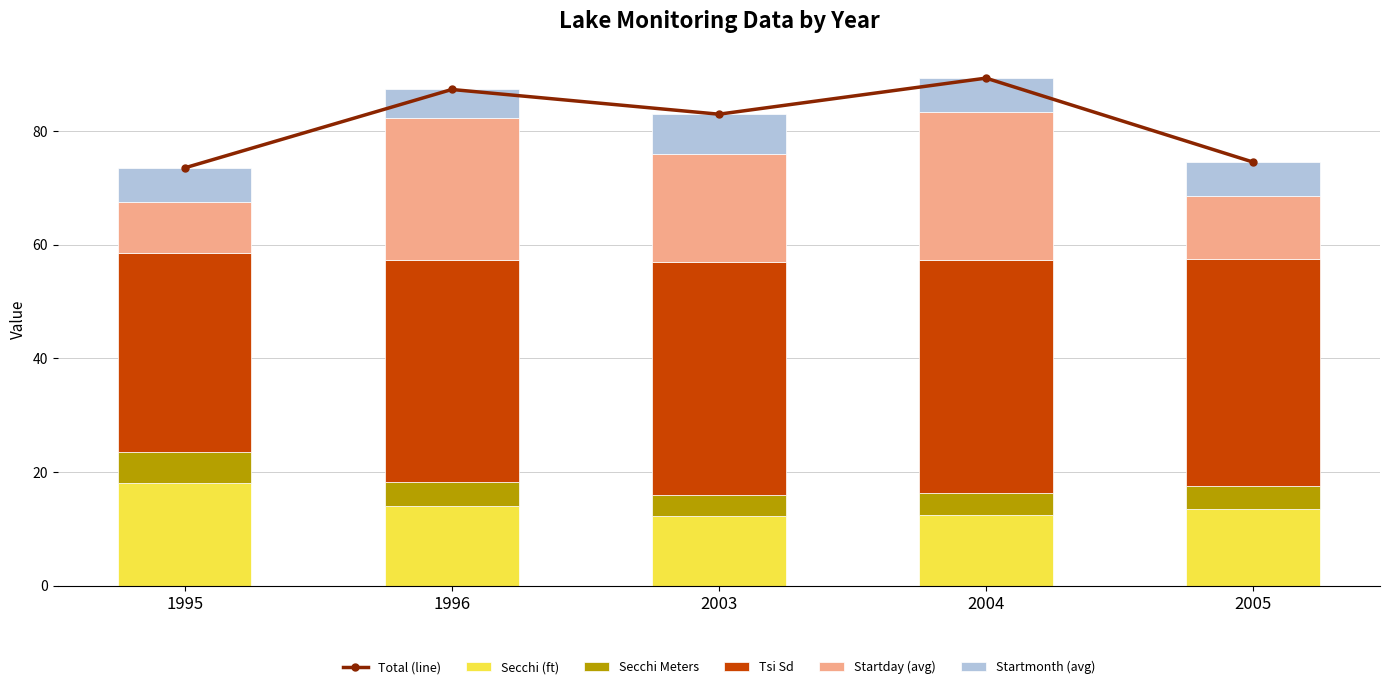

Is it true that Secchi (ft) equals 12.2 at 2003?

True